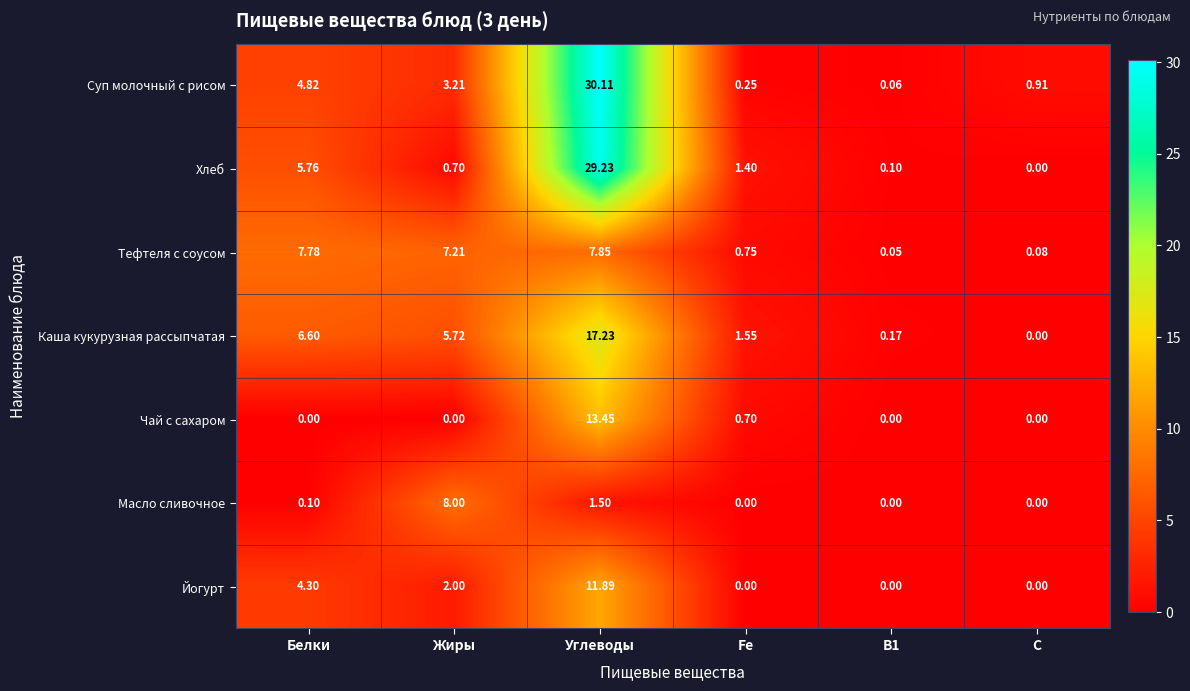

How many data points does each series have?

6